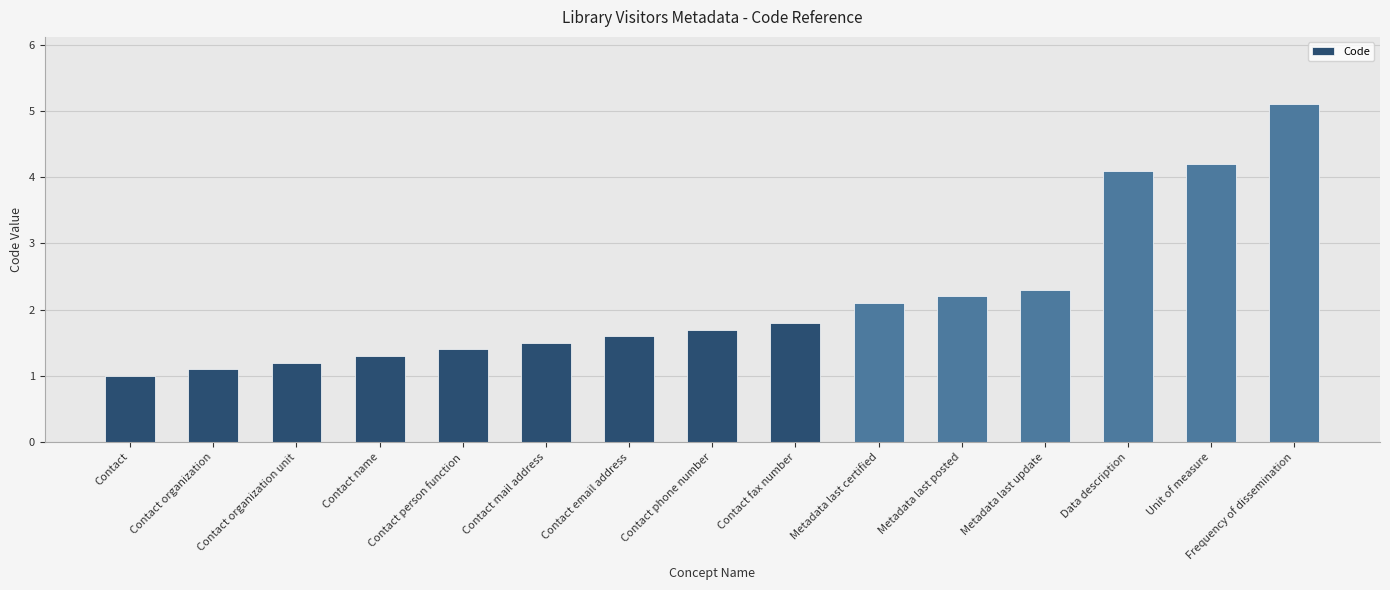

Count the number of categories in the chart.

15